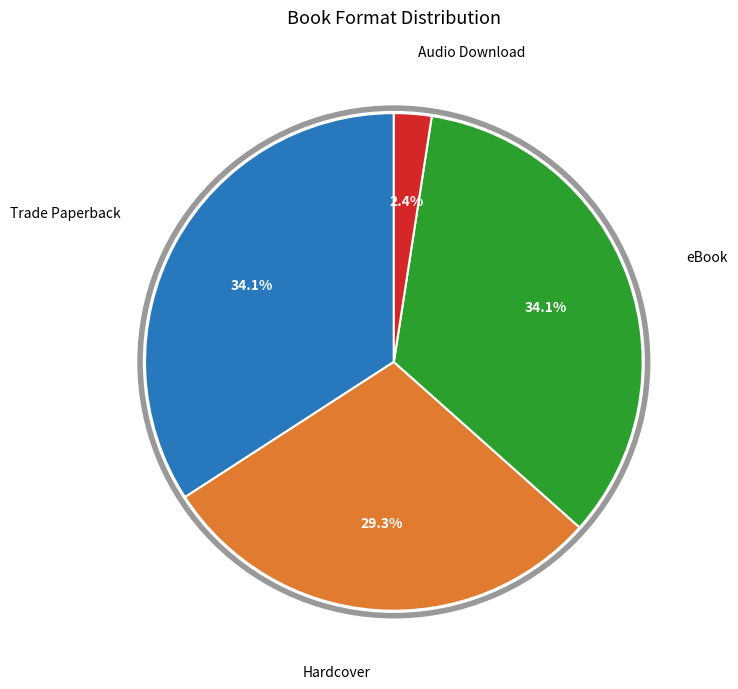

Is there any slice that represents more than half of the pie?

No